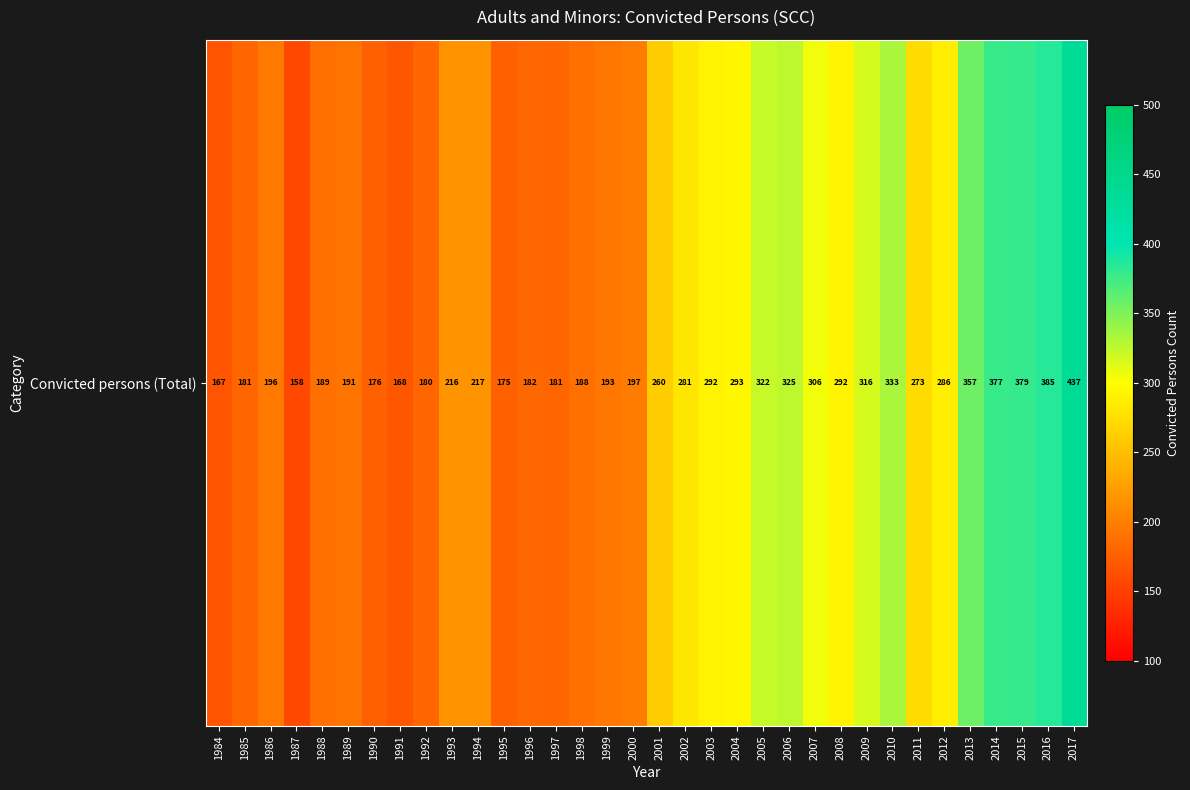

The chart shows a value of 561 at 2015. True or false?

False